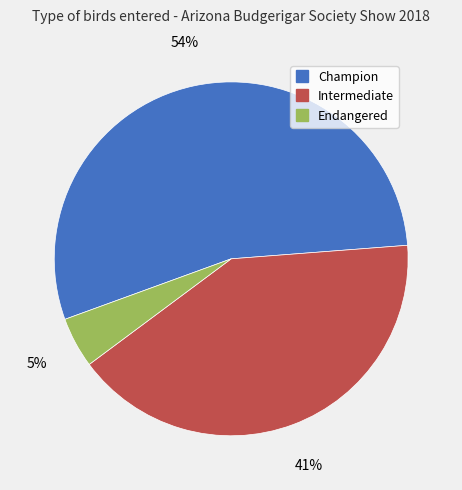

Which has a higher value, Intermediate or Endangered?

Intermediate